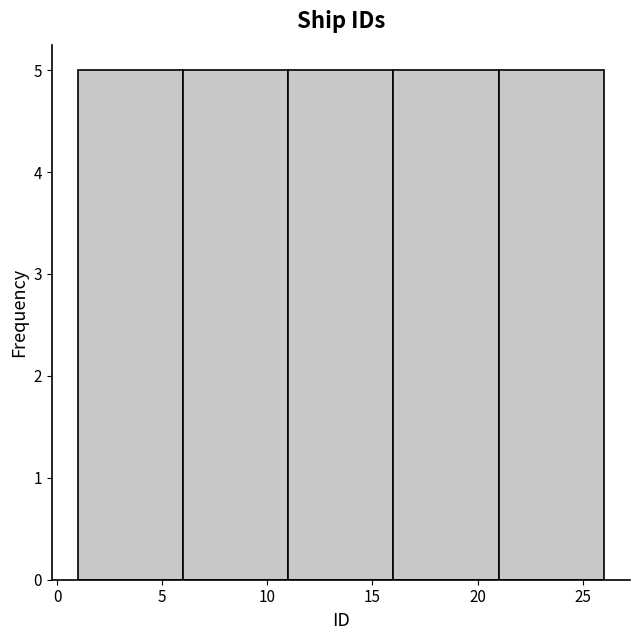

Reading left to right, transcribe this chart: for each bar, give the range it covers on the x-axis and its height. The values are not printed on the chart, so give them approximately, as read against the axis.

1 to 6: 5
6 to 11: 5
11 to 16: 5
16 to 21: 5
21 to 26: 5